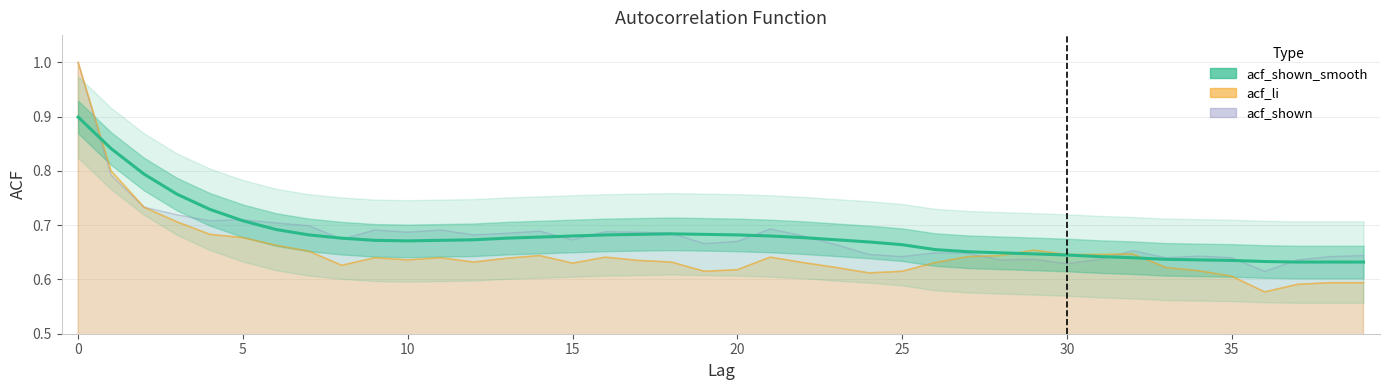

What is the label of the 25th point from the left?

24